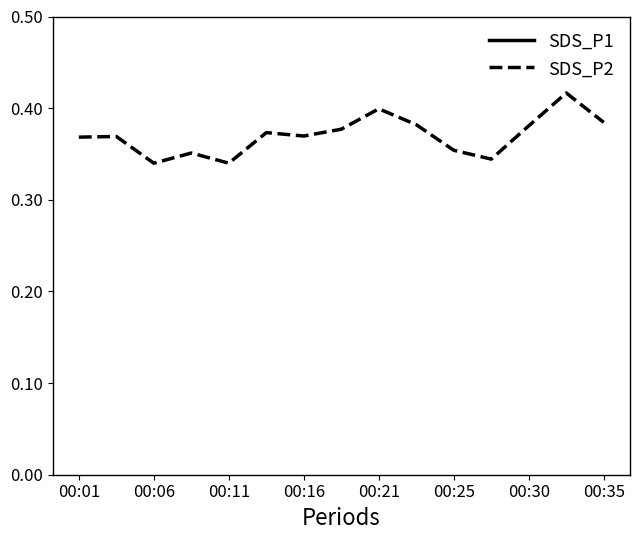

What is the value of the SDS_P2 point at the 12th from the left?

0.3